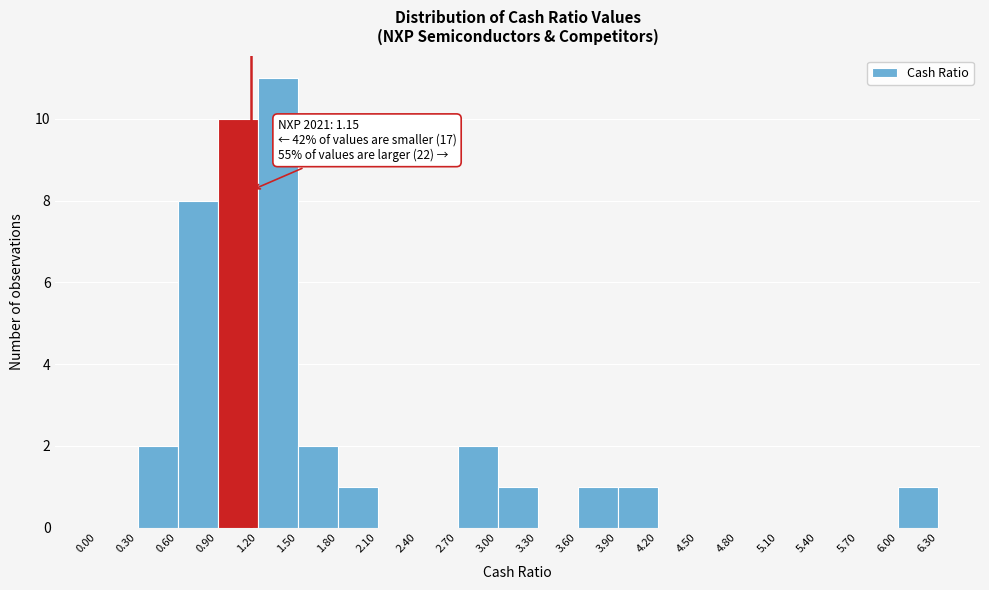

Which range on the x-axis has the tallest bar?

1.20 to 1.50